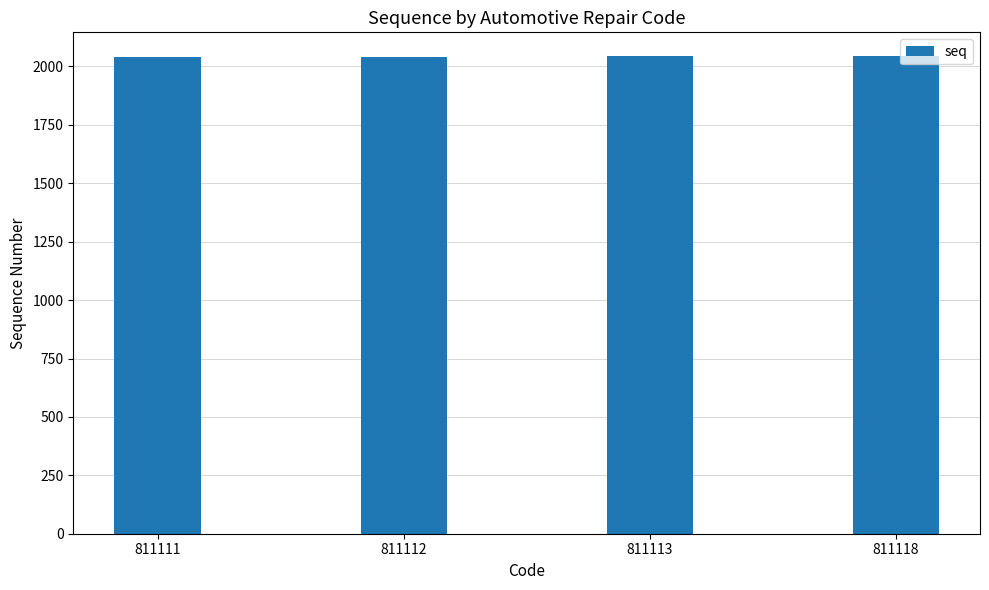

Is it true that the value at 811112 is 2042?

True